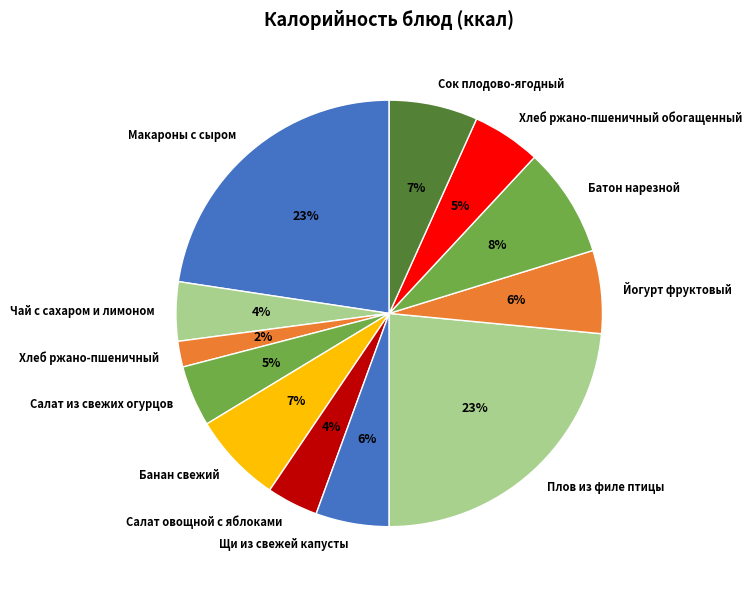

To the nearest percent, what is the average slice percentage?

8%